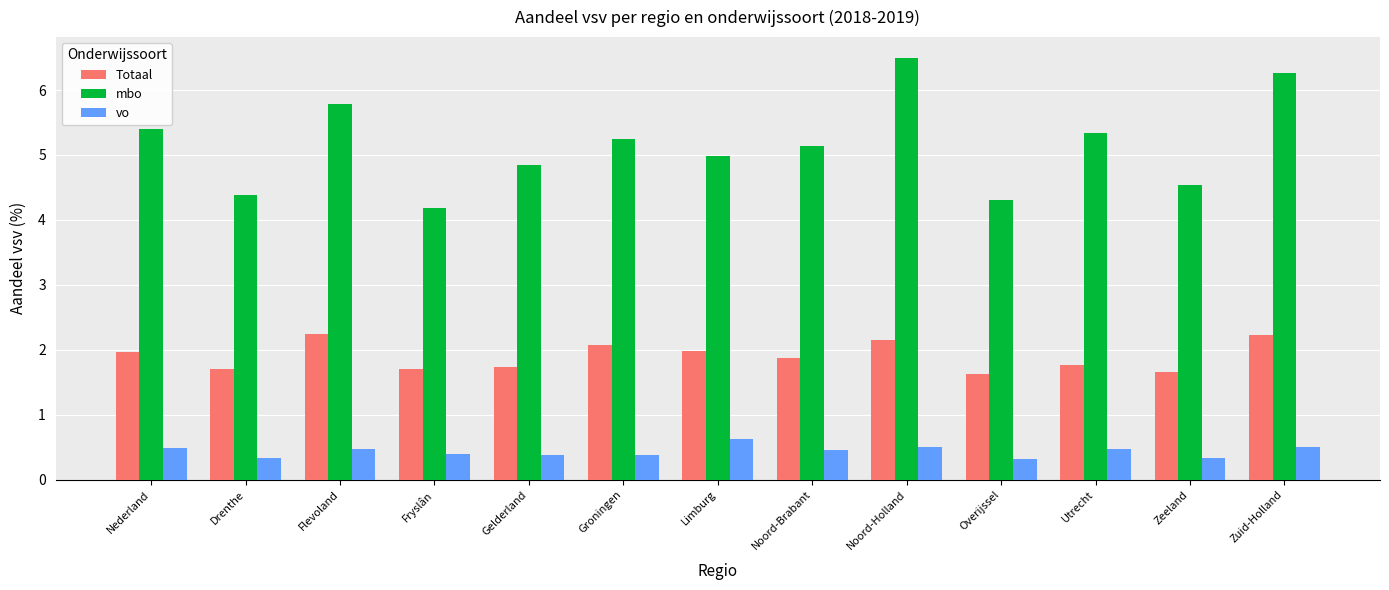

What is the total value across all series at Gelderland?

7.0